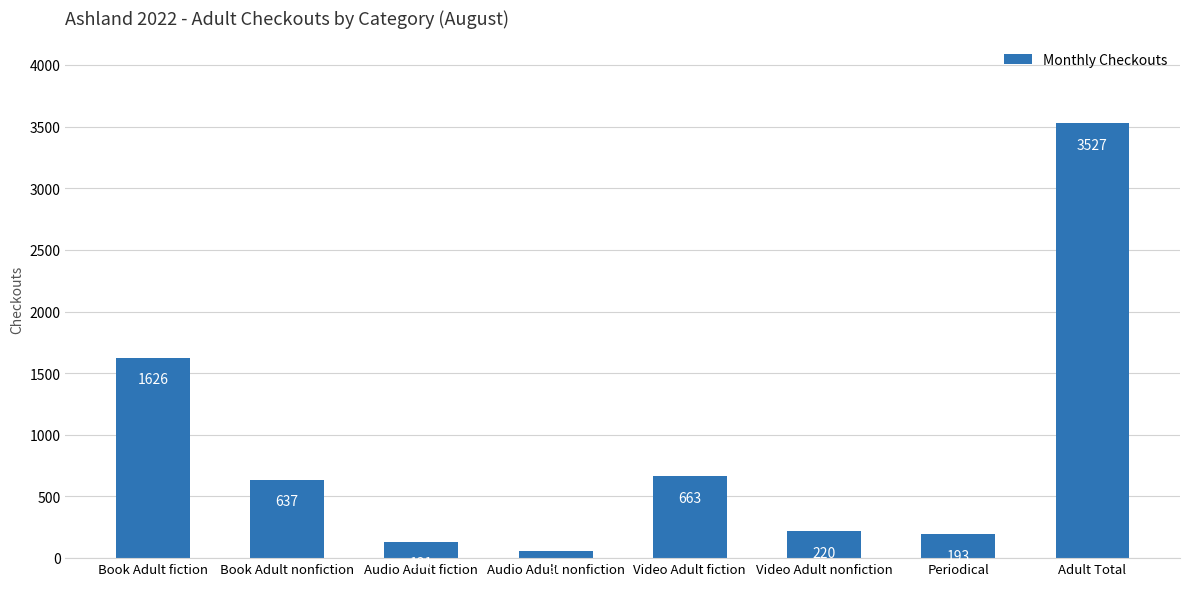

List the labels in order of value, largest first.

Adult Total, Book Adult fiction, Video Adult fiction, Book Adult nonfiction, Video Adult nonfiction, Periodical, Audio Adult fiction, Audio Adult nonfiction